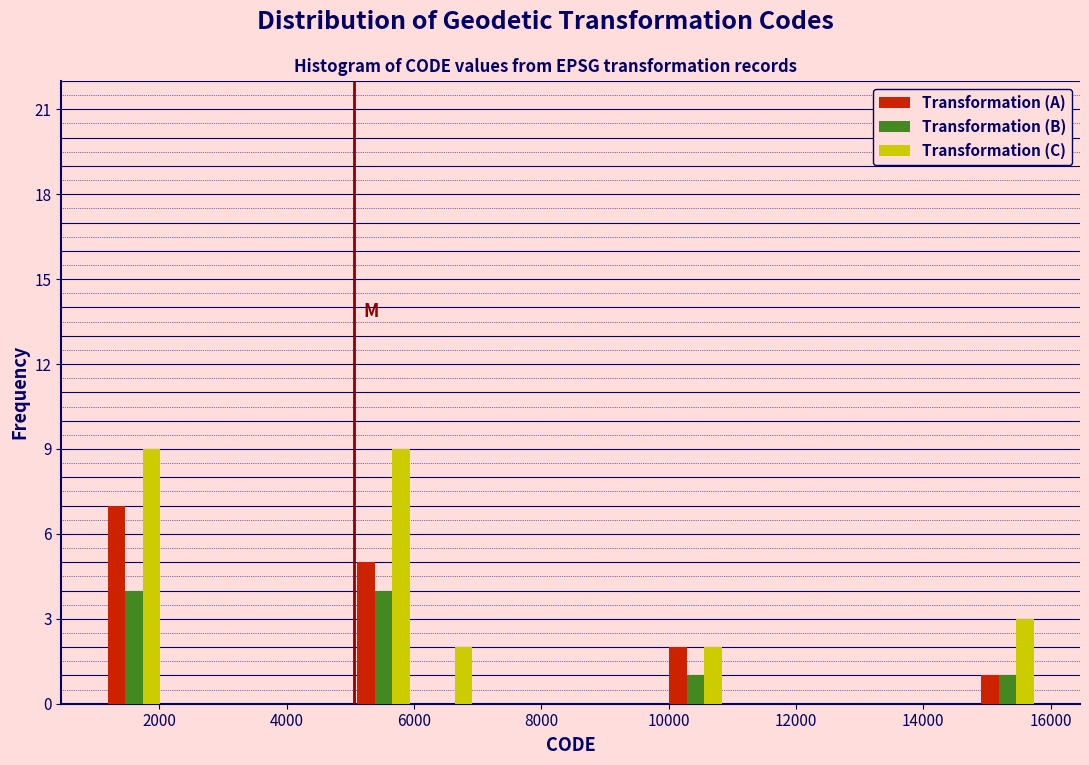

Reading left to right, transcribe this chart: for each range on the x-axis, give the height of each series' bar. Neither the bar edges nor the heights are printed on the chart, so give them approximately, as read against the axes.

1200 to 2000: Transformation (A)=7	Transformation (B)=4	Transformation (C)=9
2000 to 3000: Transformation (A)=0	Transformation (B)=0	Transformation (C)=0
3000 to 4000: Transformation (A)=0	Transformation (B)=0	Transformation (C)=0
4000 to 5000: Transformation (A)=0	Transformation (B)=0	Transformation (C)=0
5000 to 6000: Transformation (A)=5	Transformation (B)=4	Transformation (C)=9
6000 to 7000: Transformation (A)=0	Transformation (B)=0	Transformation (C)=2
7000 to 8000: Transformation (A)=0	Transformation (B)=0	Transformation (C)=0
8000 to 9000: Transformation (A)=0	Transformation (B)=0	Transformation (C)=0
9000 to 10000: Transformation (A)=0	Transformation (B)=0	Transformation (C)=0
10000 to 11000: Transformation (A)=2	Transformation (B)=1	Transformation (C)=2
11000 to 11800: Transformation (A)=0	Transformation (B)=0	Transformation (C)=0
11800 to 12800: Transformation (A)=0	Transformation (B)=0	Transformation (C)=0
12800 to 13800: Transformation (A)=0	Transformation (B)=0	Transformation (C)=0
13800 to 14800: Transformation (A)=0	Transformation (B)=0	Transformation (C)=0
14800 to 15800: Transformation (A)=1	Transformation (B)=1	Transformation (C)=3